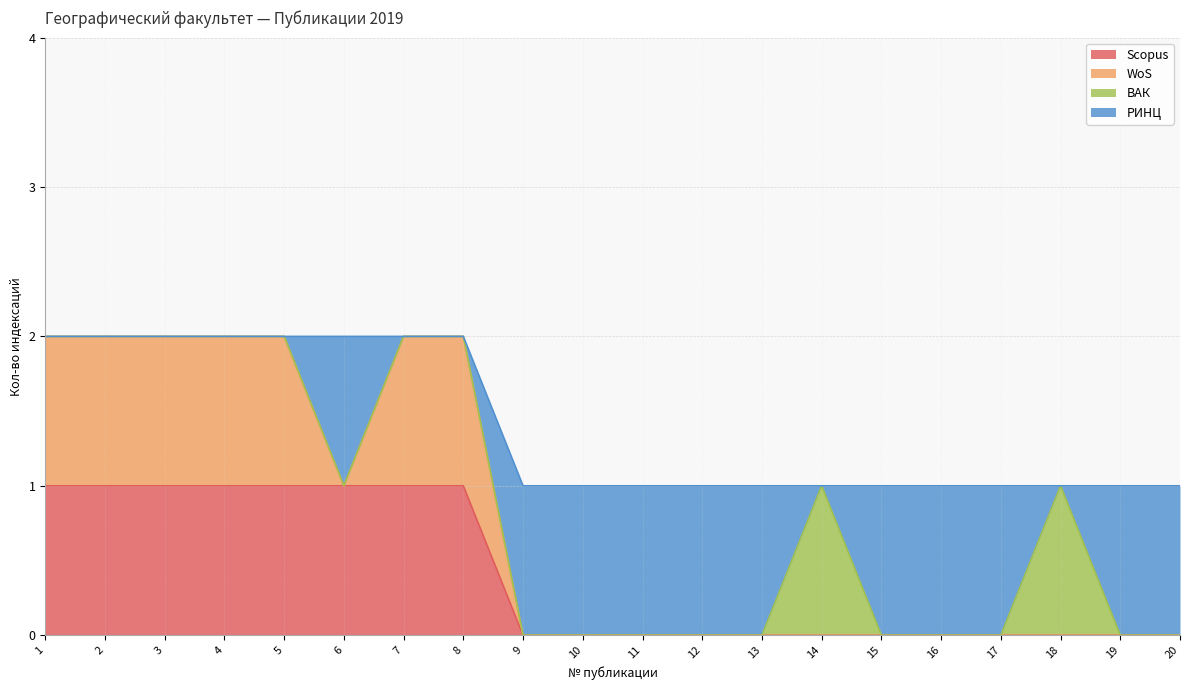

How many intersections are there between РИНЦ and WoS?

3